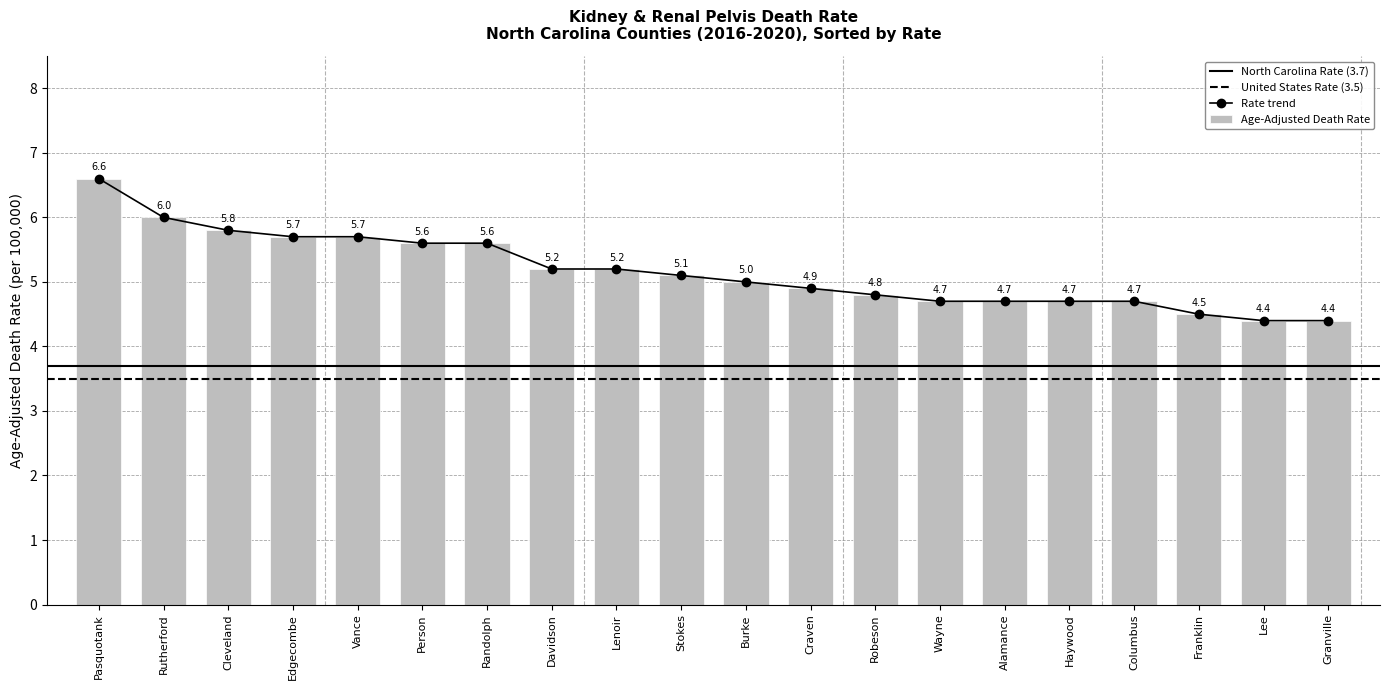

How many values in the Age-Adjusted Death Rate series are below 5?

9